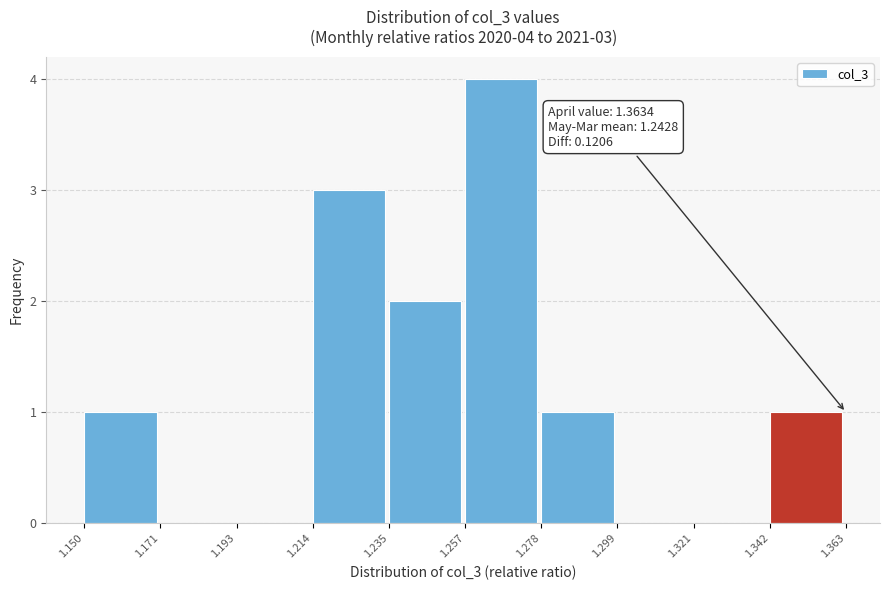

Over which range of the x-axis is the bar tallest?

1.257 to 1.278